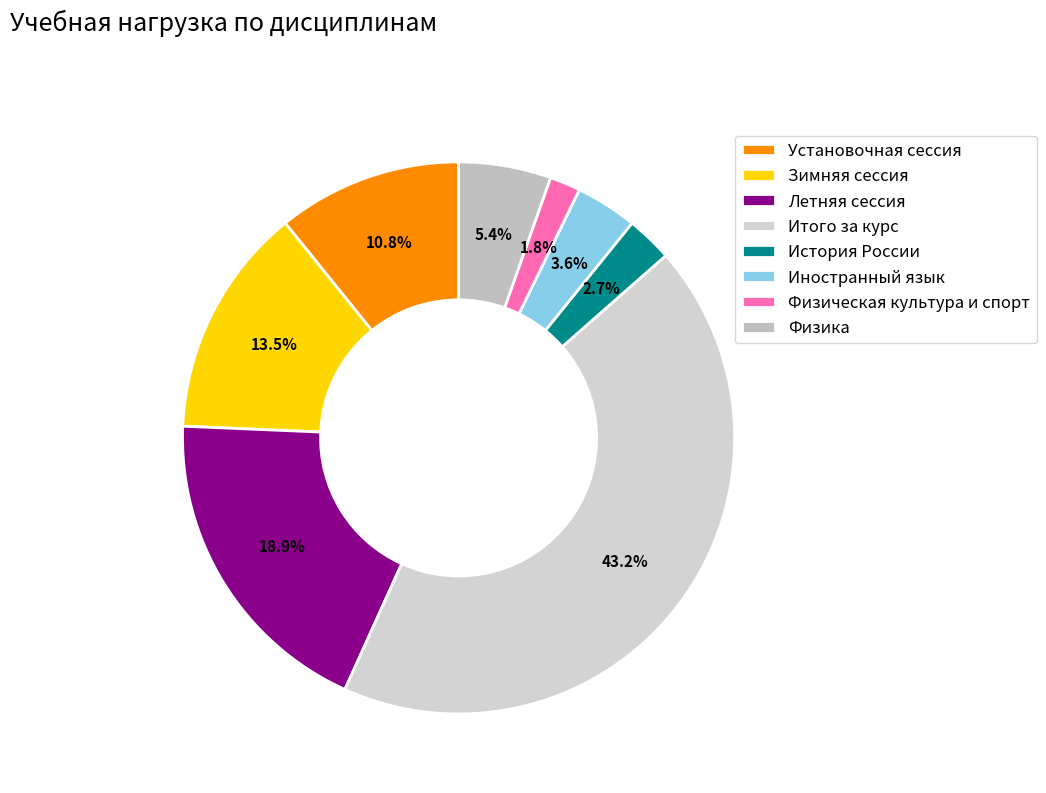

To the nearest percent, what is the combined percentage of Физическая культура и спорт and Установочная сессия?

13%